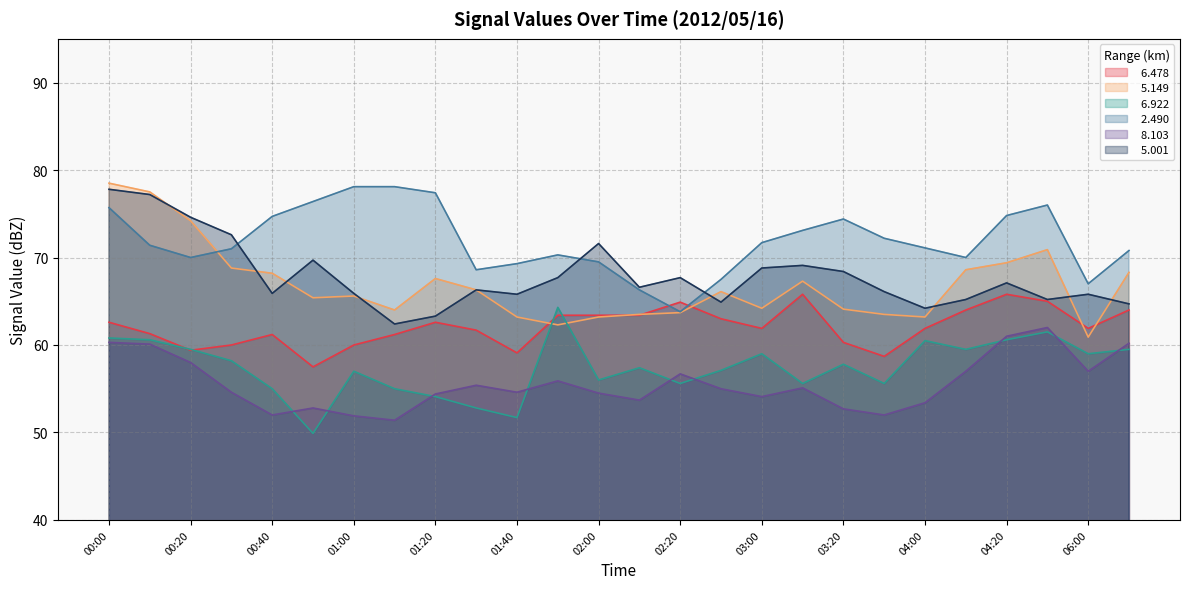

Which series has the widest spread of values?

  5.149